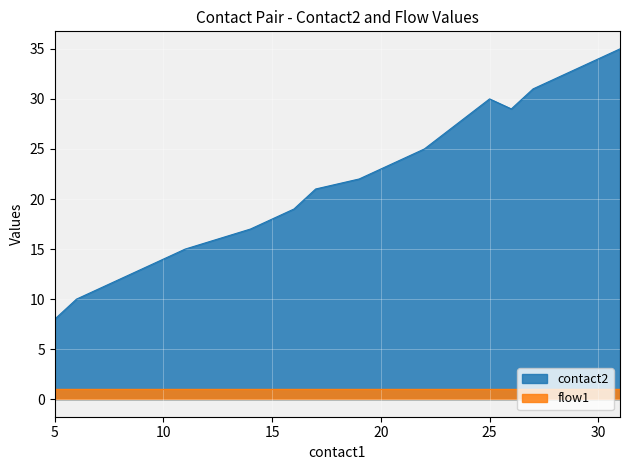

True or false: flow1 and flow2 cross at least once.

False